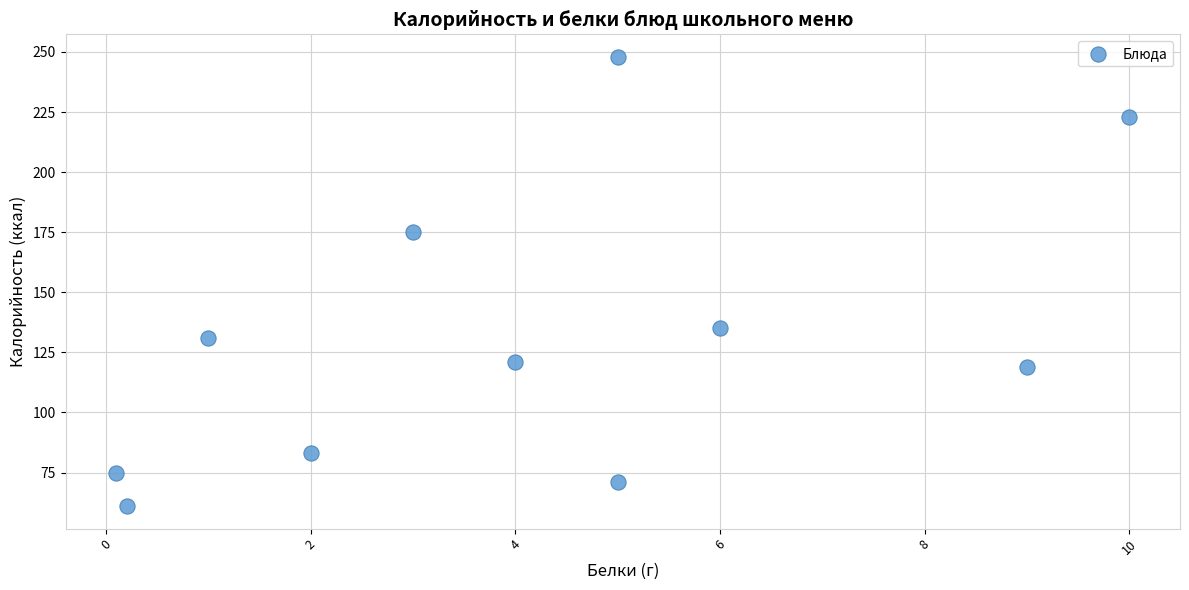

What is the range of Y values (max minus min)?

187